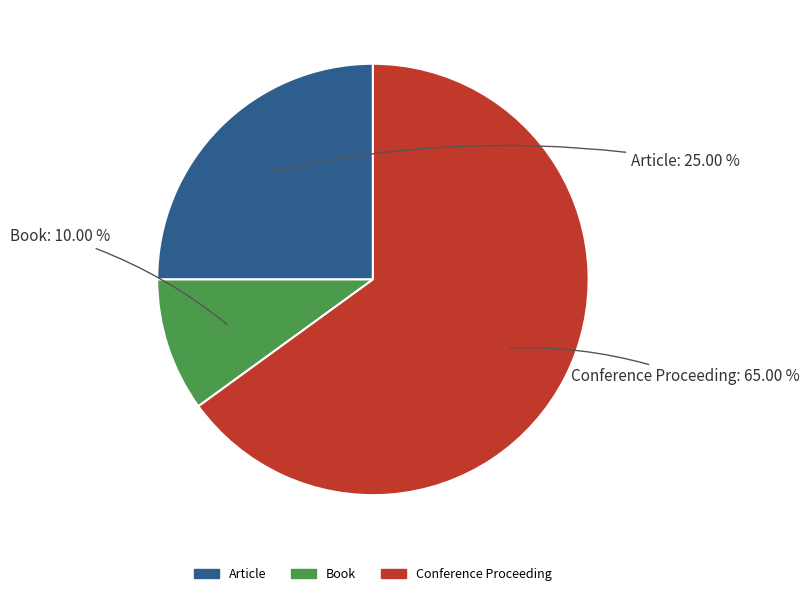

To the nearest percent, what percentage of the pie is Book?

10%